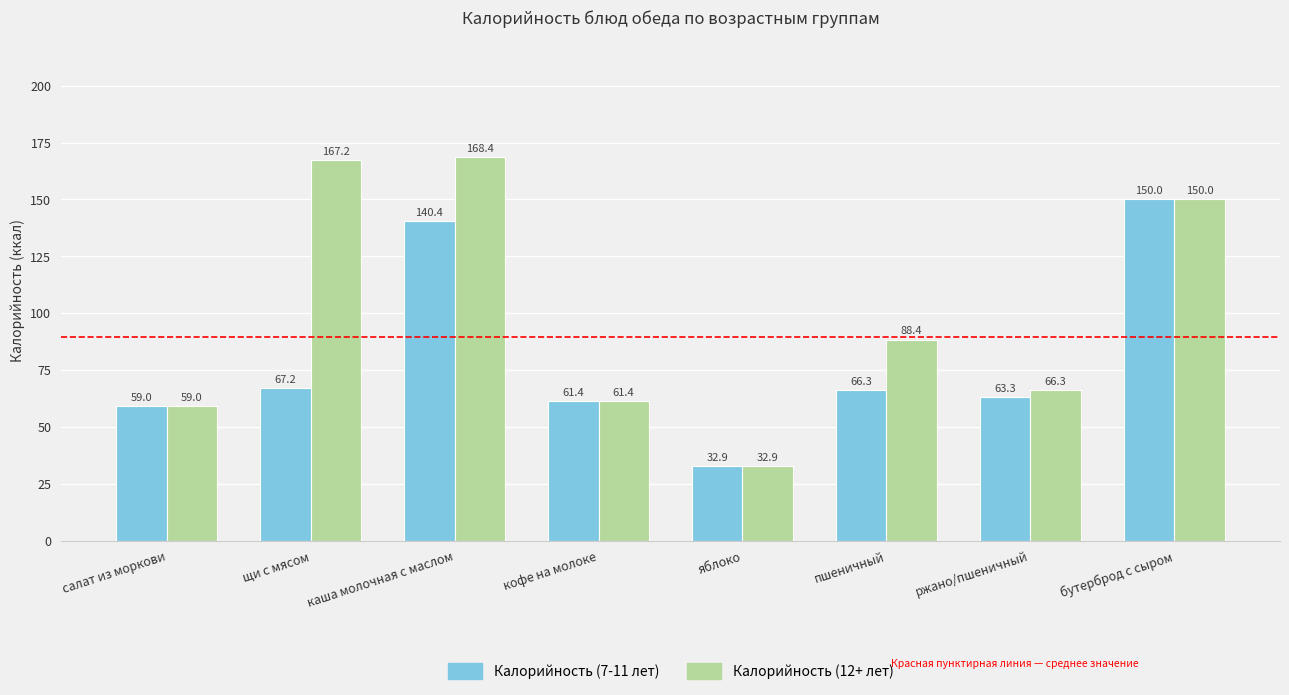

The value of Калорийность (12+ лет) at ржано/пшеничный is 66.3. True or false?

True